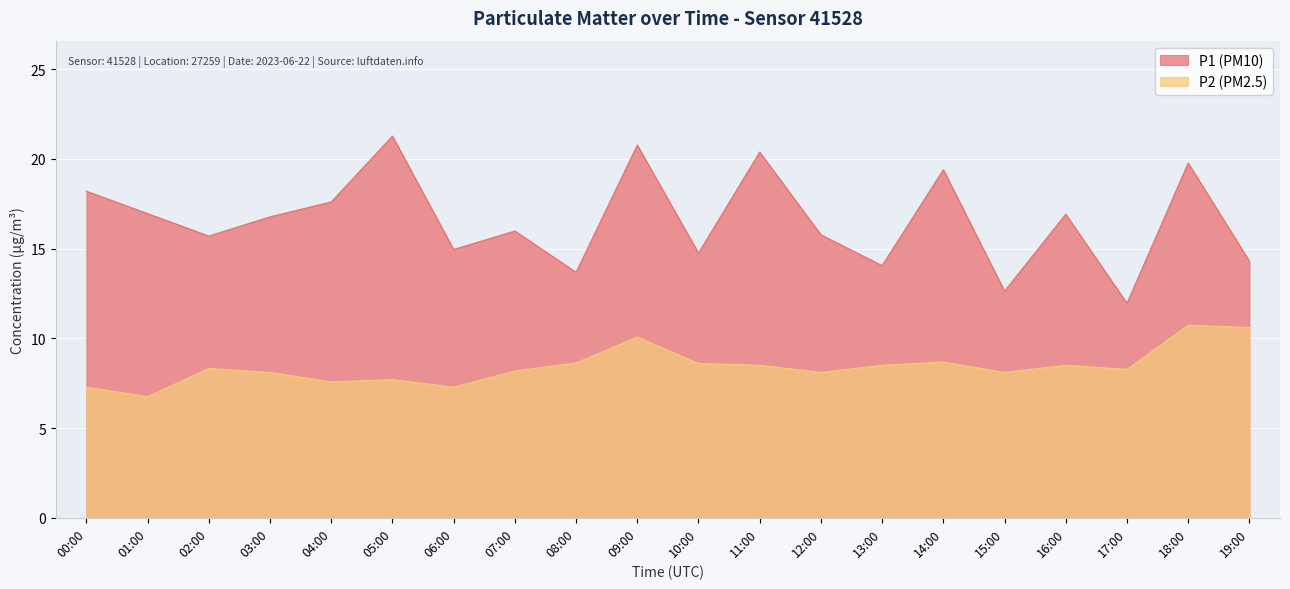

What is the greatest value displayed?

21.3